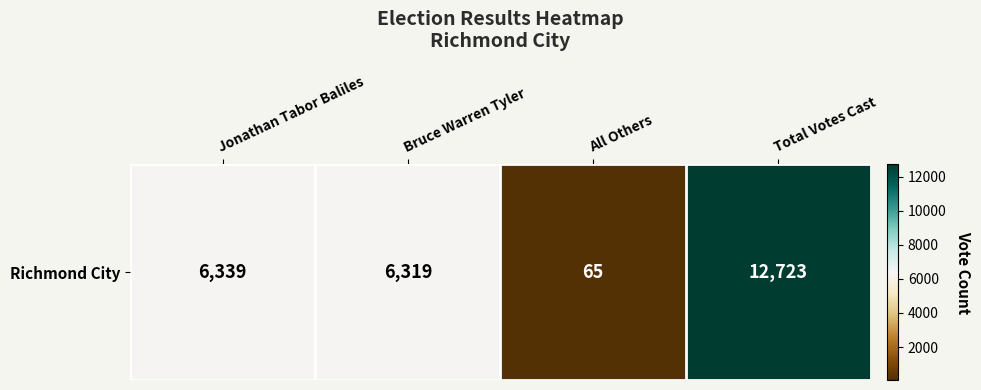

Count the number of values greater than 6339.

1